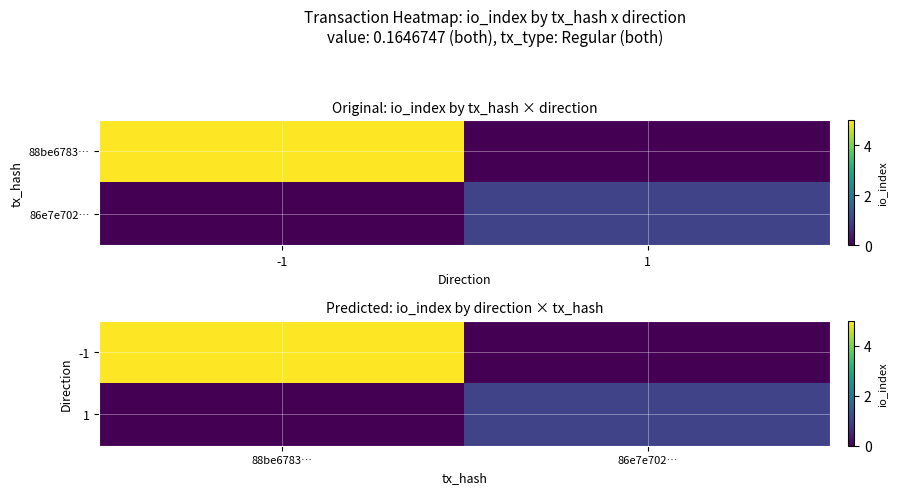

At which category is the sum across all series the highest?

88be6783…